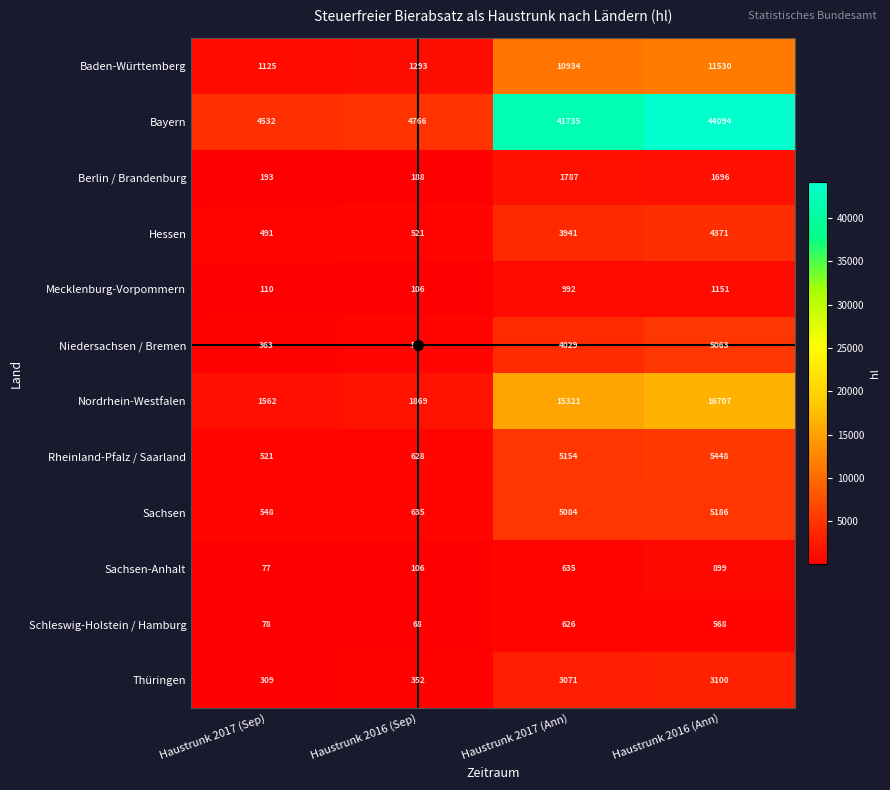

Rank the series by their maximum value, from lowest to highest.

Schleswig-Holstein / Hamburg, Sachsen-Anhalt, Mecklenburg-Vorpommern, Berlin / Brandenburg, Thüringen, Hessen, Niedersachsen / Bremen, Sachsen, Rheinland-Pfalz / Saarland, Baden-Württemberg, Nordrhein-Westfalen, Bayern